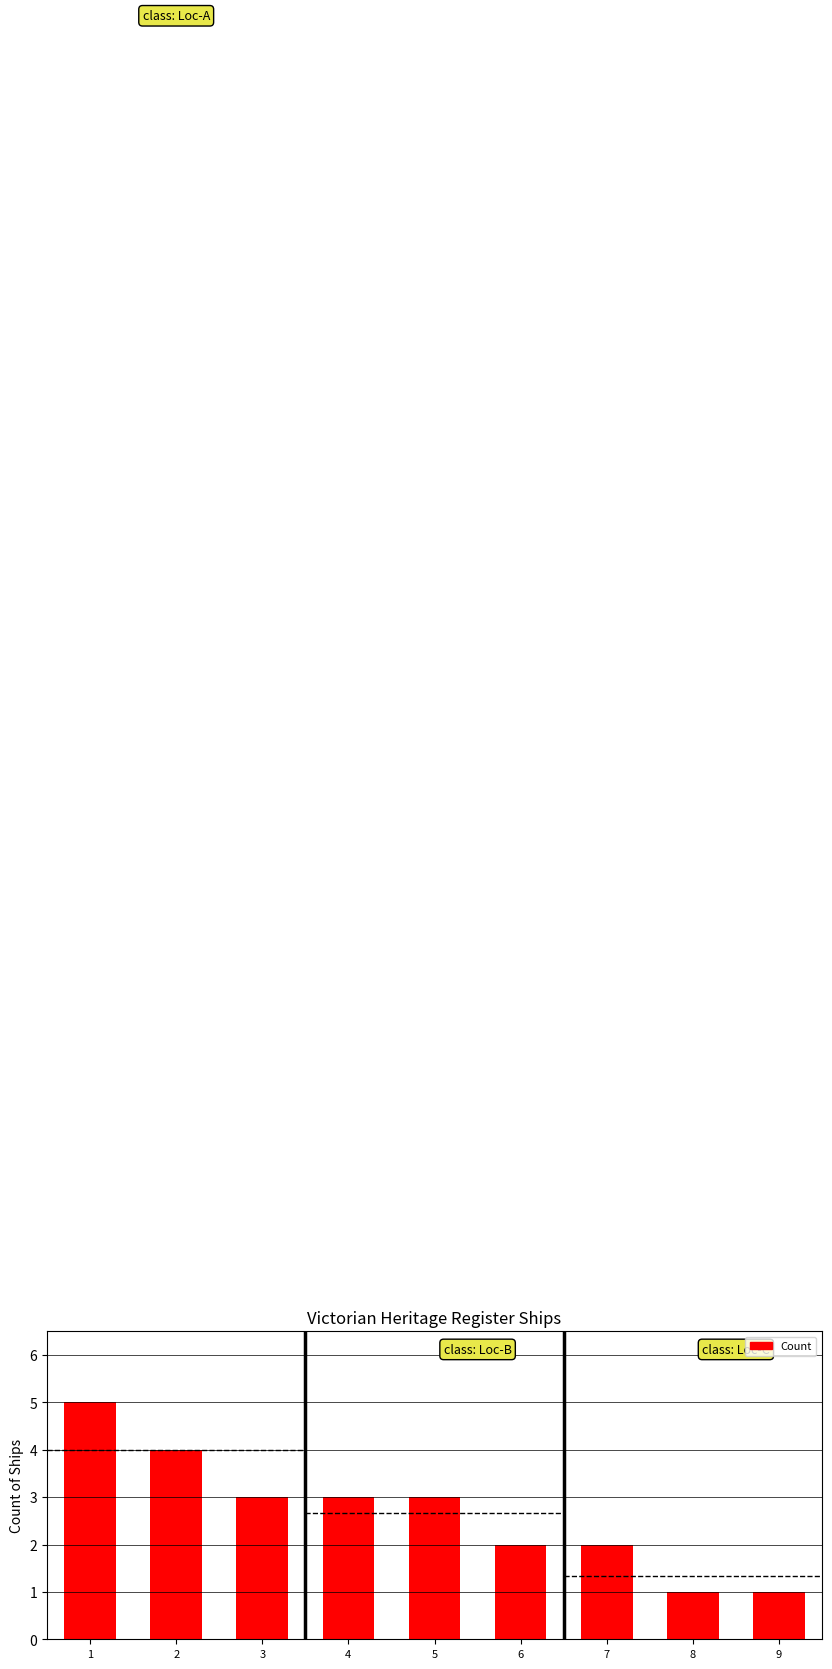

Reading left to right, what are all the values shown in this chart?

1=5	2=4	3=3	4=3	5=3	6=2	7=2	8=1	9=1